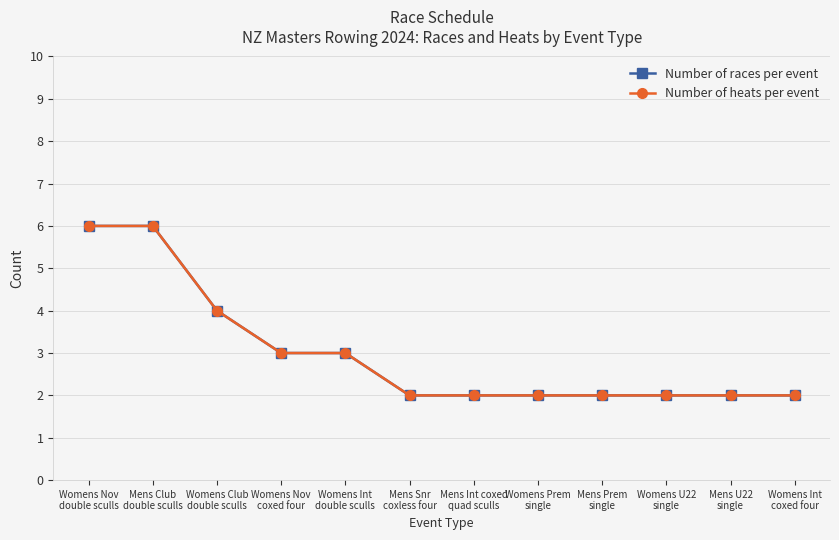

True or false: Number of heats per event has more than 1 interior local peaks.

False